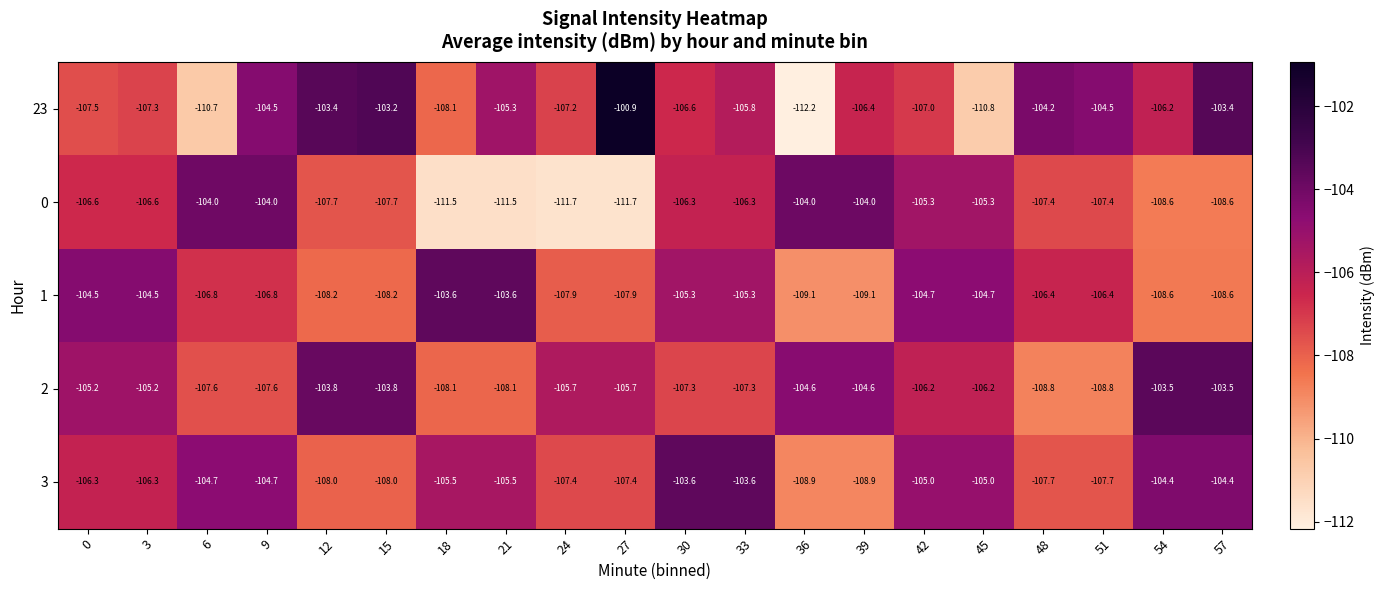

Which series has the largest total across all categories?

2